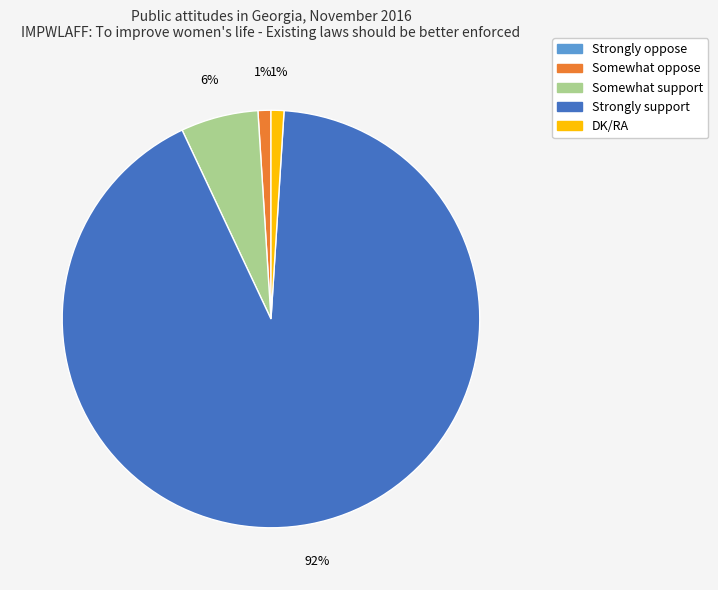

Is the sum of Strongly support and Somewhat support greater than half?

Yes